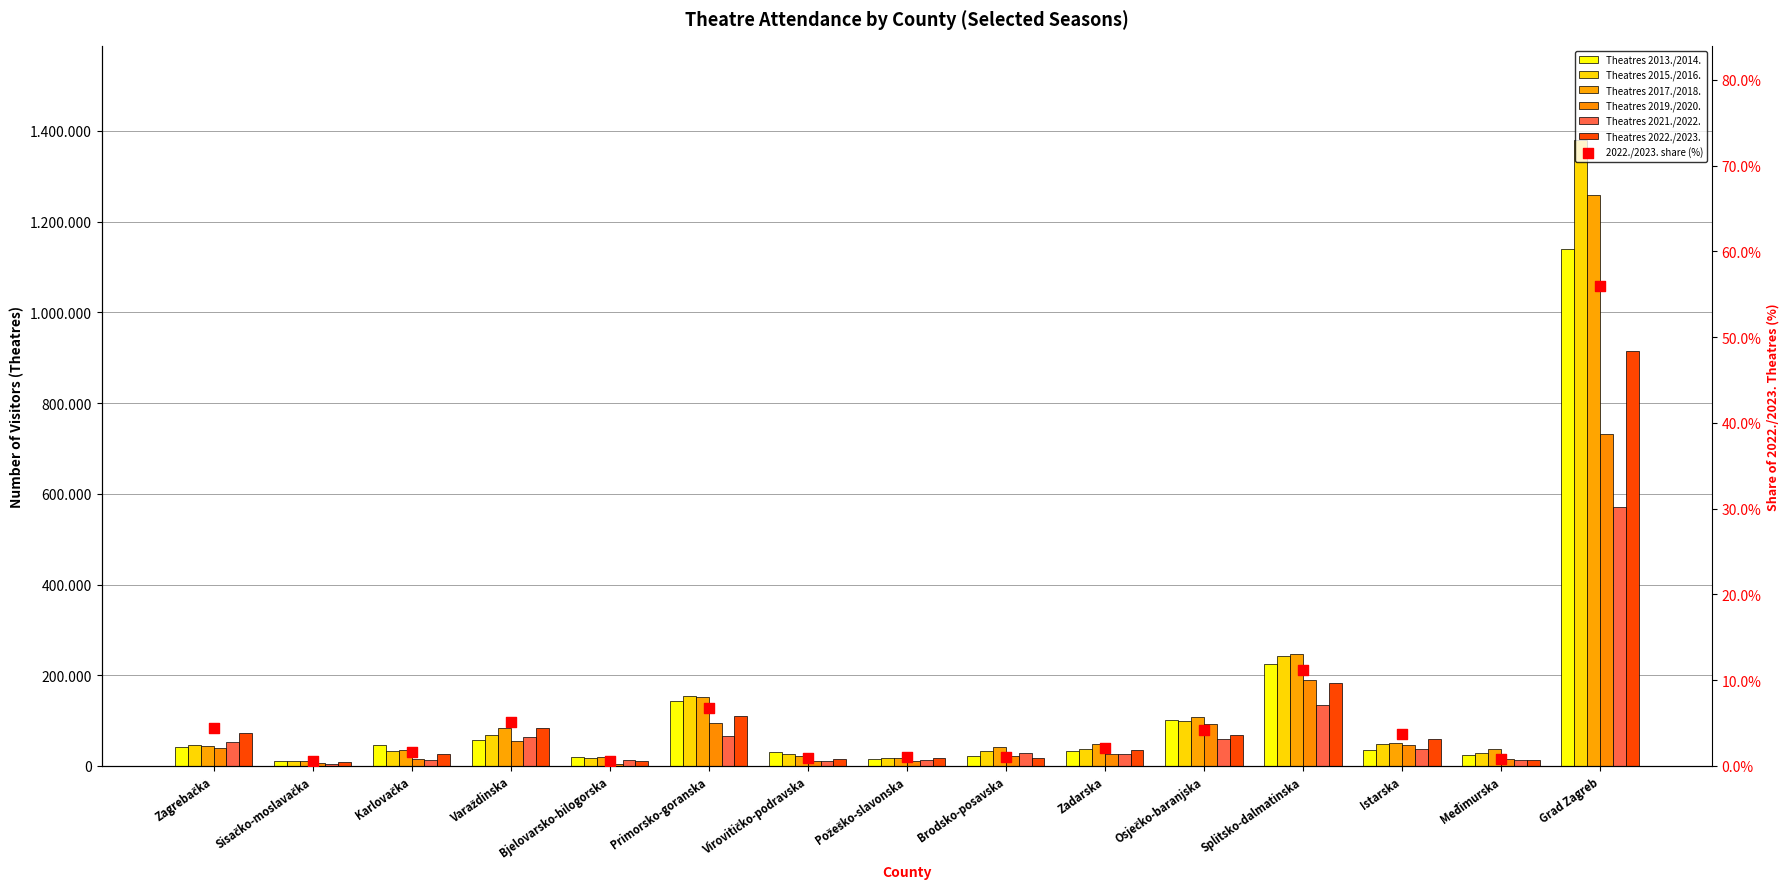

Which series has the largest total across all categories?

Theatres 2015./2016.